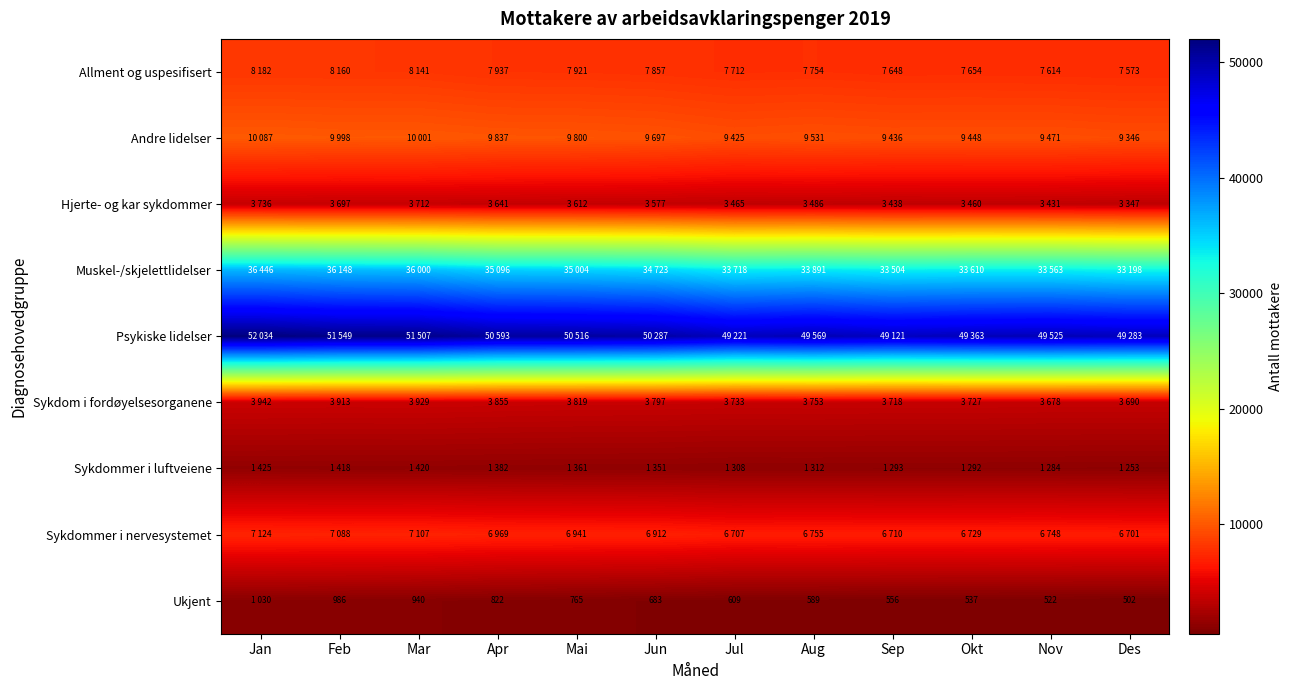

The Ukjent series shows 1651 at Mar. True or false?

False